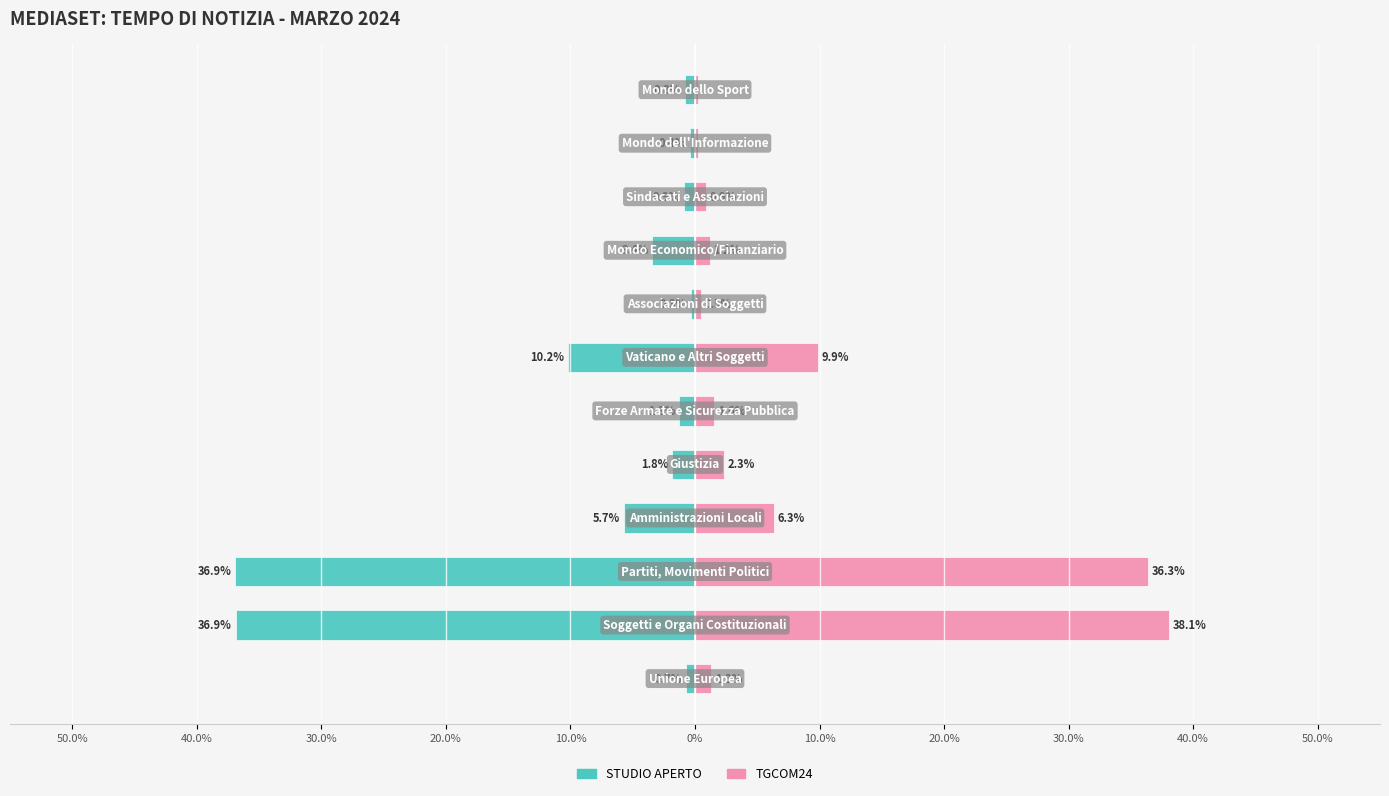

How many bars are there in each group?

2